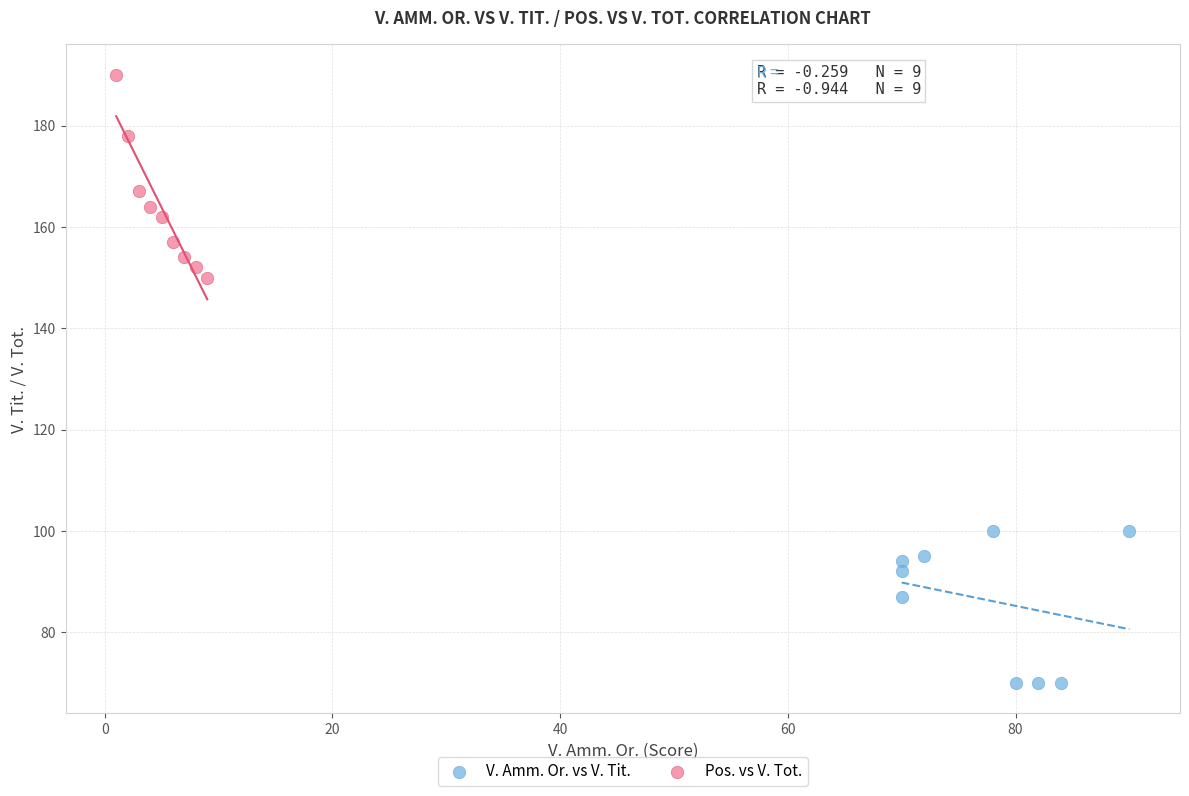

Which series has the largest Y range (max minus min)?

Pos. vs V. Tot.